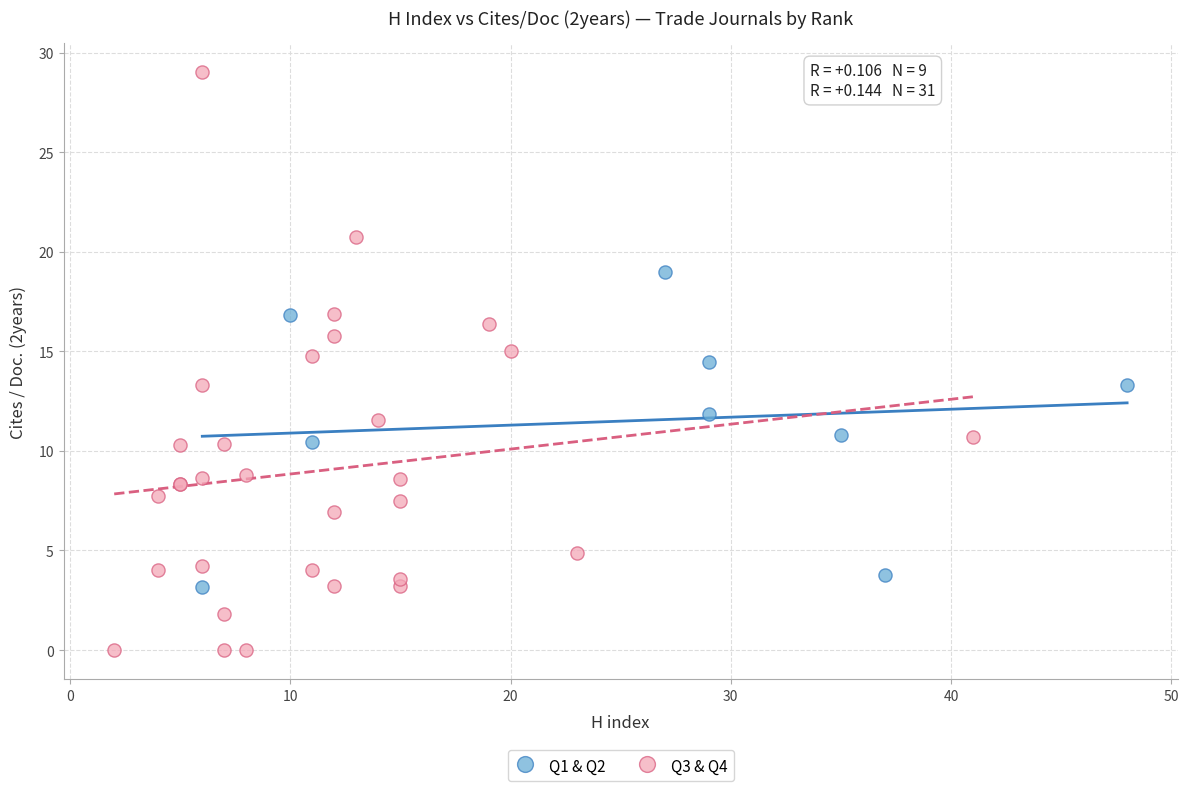

Which series reaches the maximum Y coordinate?

Q3 & Q4